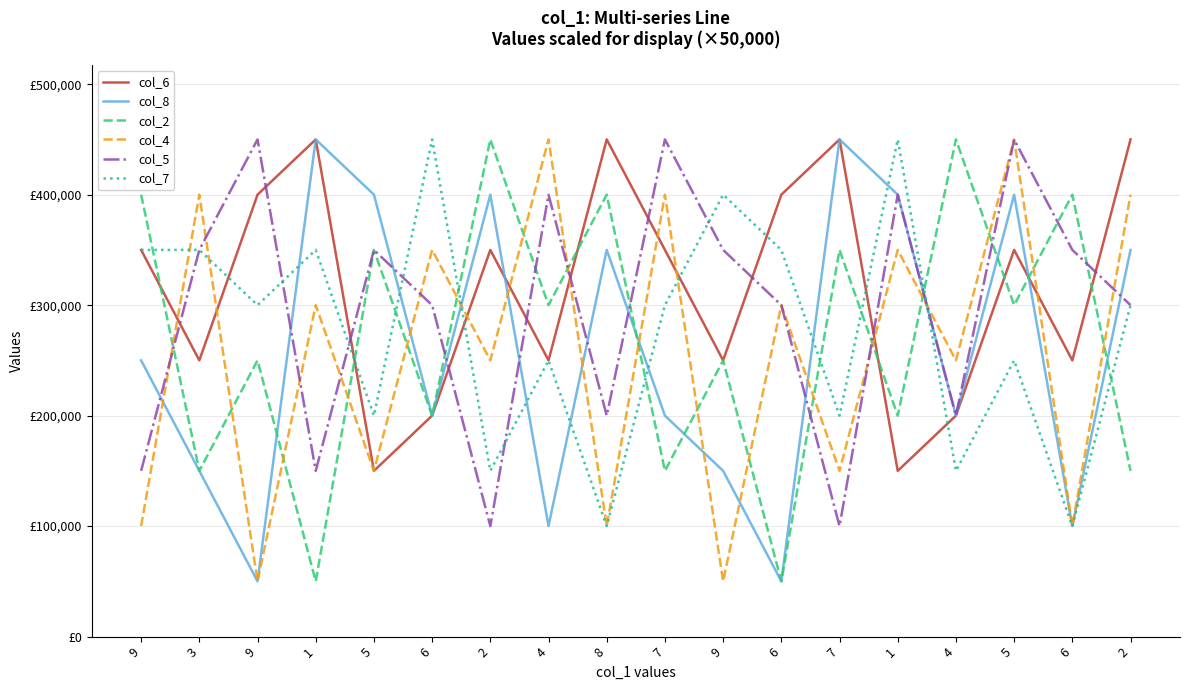

At which label is col_2 closest to 250000?

9